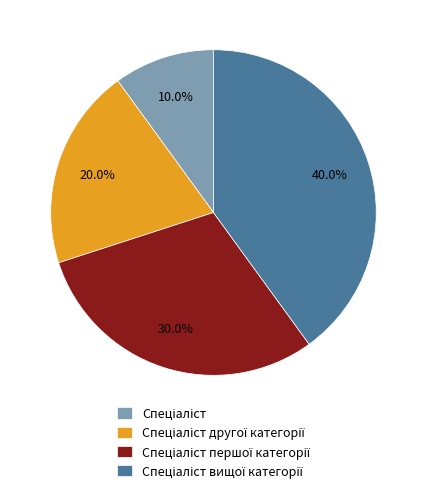

Does any single category account for the majority?

No